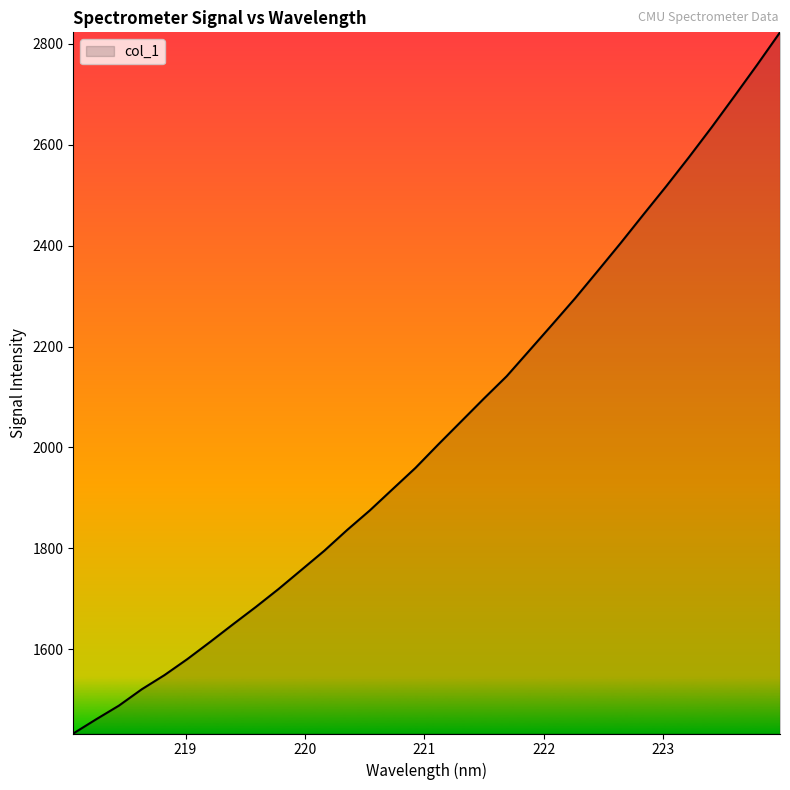

What is the maximum value shown in the chart?

2822.8